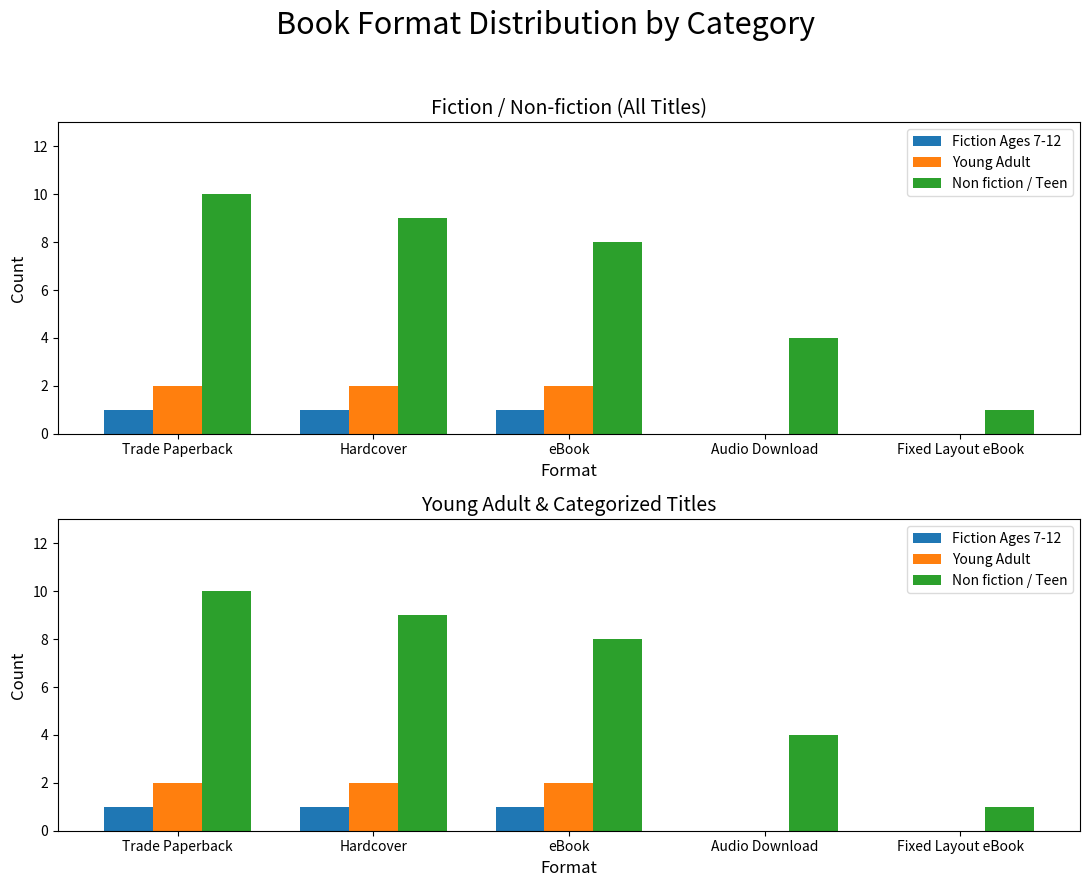

Reading left to right, list all the values displayed in this chart.

Fiction Ages 7-12: 1	1	1	0	0
Young Adult: 2	2	2	0	0
Non fiction / Teen: 10	9	8	4	1